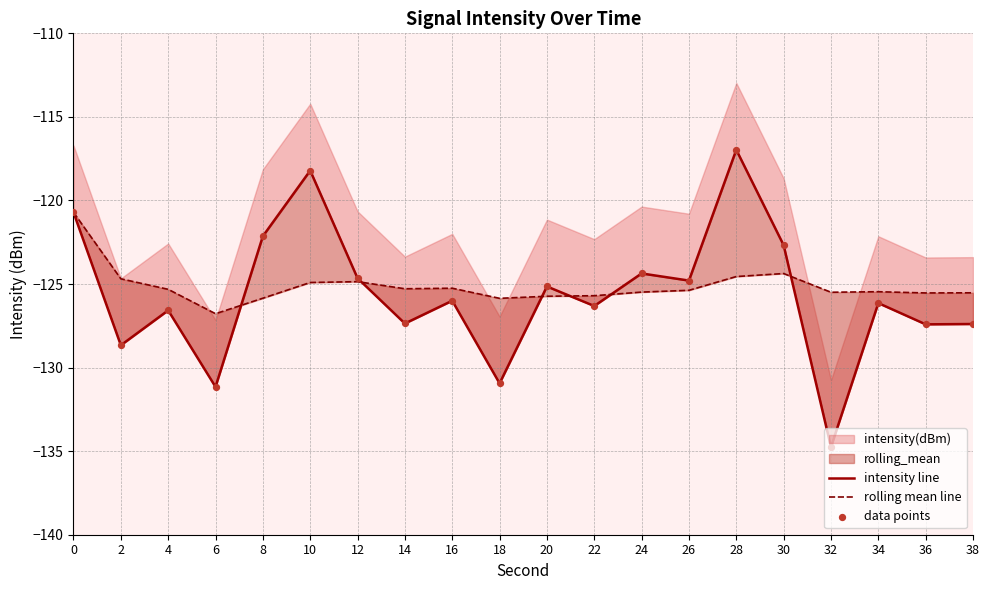

At which category is the sum across all series the highest?

28